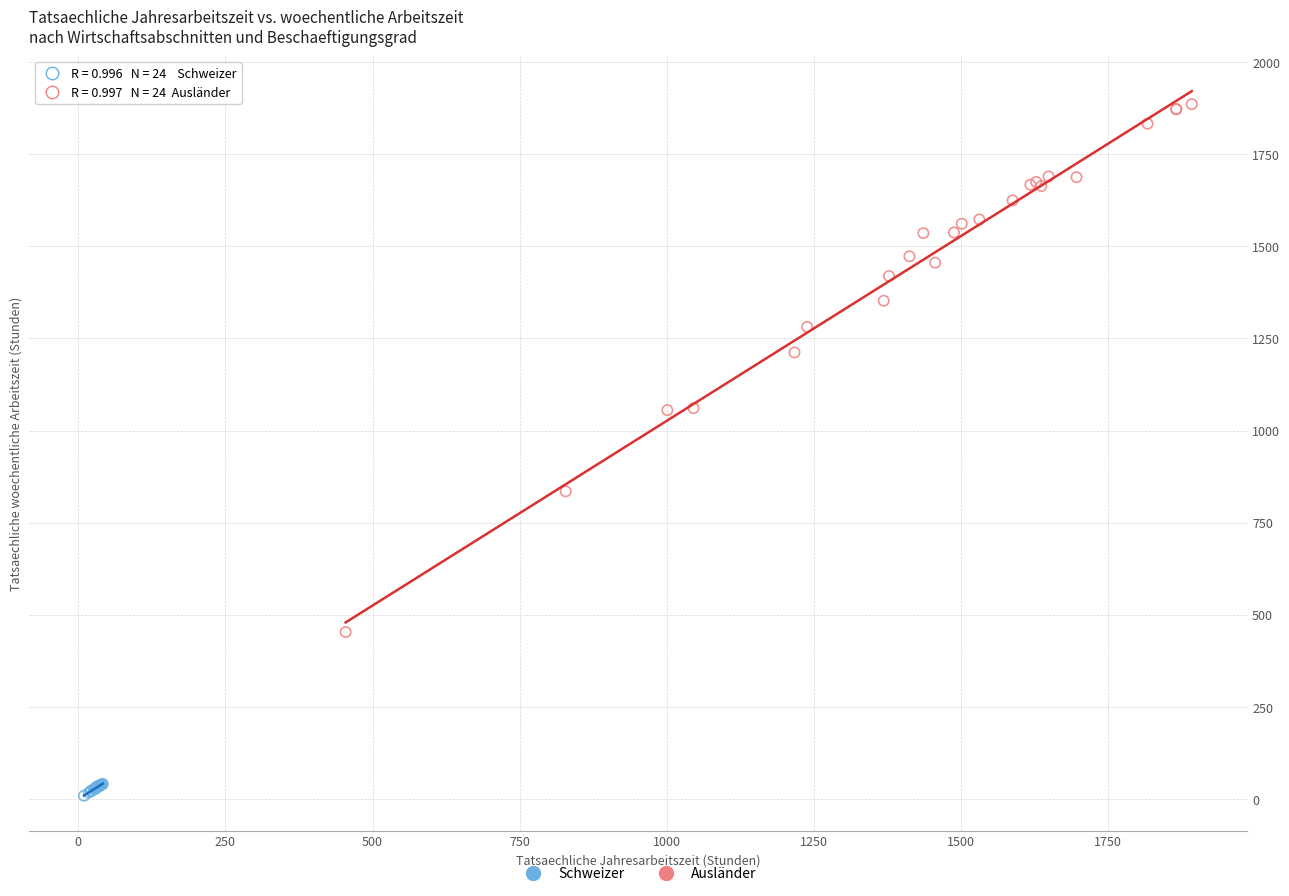

Which series reaches the minimum Y coordinate?

Schweizer